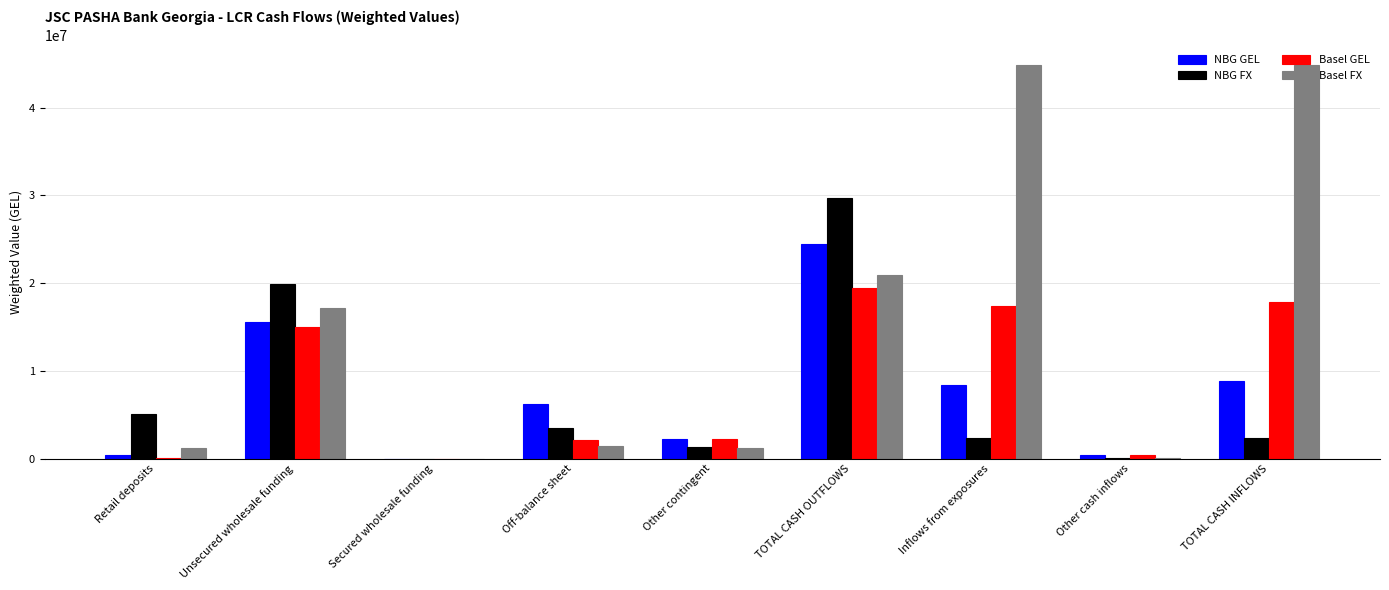

Is it true that NBG GEL equals 0.0 at Secured wholesale funding?

True